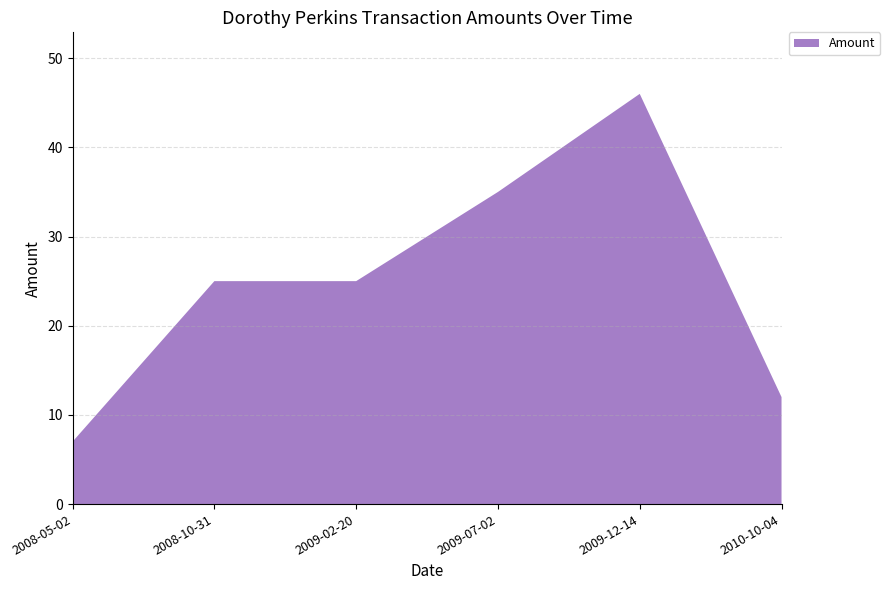

Reading right to left, transcribe all the data shown in this chart.

12	46	35	25	25	7